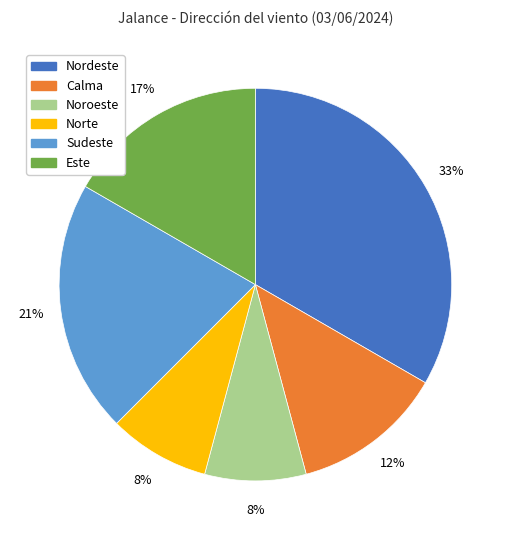

Does Este represent more than half of the total?

No